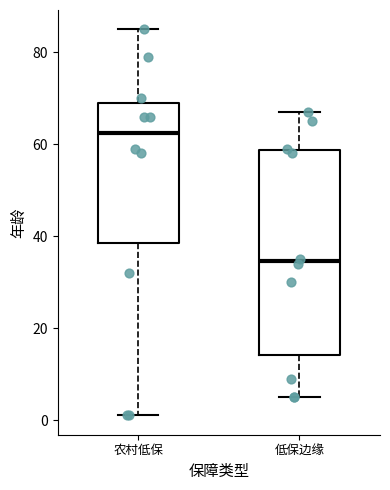

Where is the lower edge of the box for 低保边缘 on the y-axis? The values are not printed on the chart, so give them approximately, as read against the axis.

14